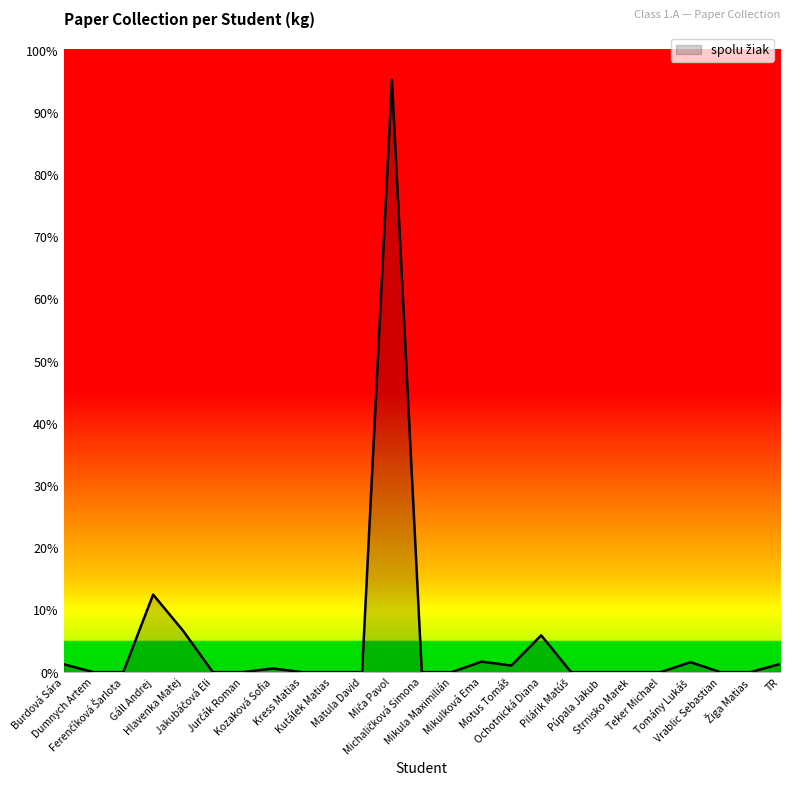

Does the chart display data point markers on the line(s)?

No